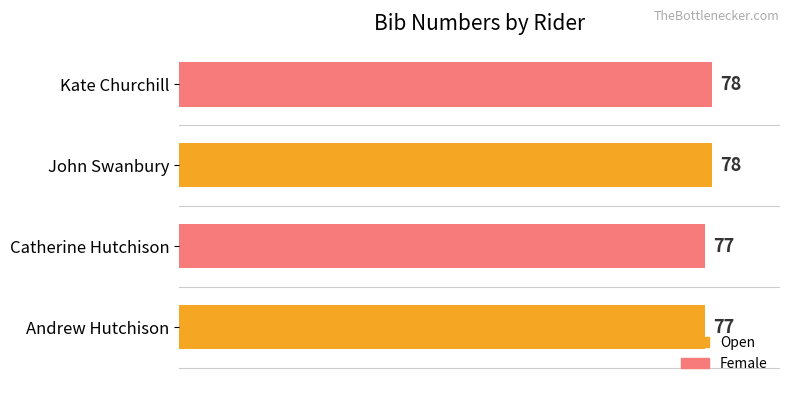

How many bars are there in total?

4